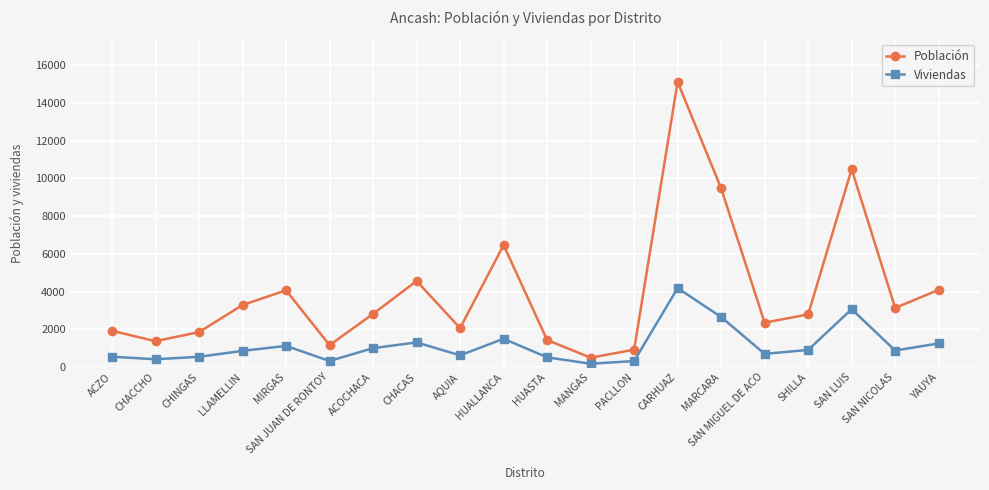

Which series has the widest spread of values?

Población